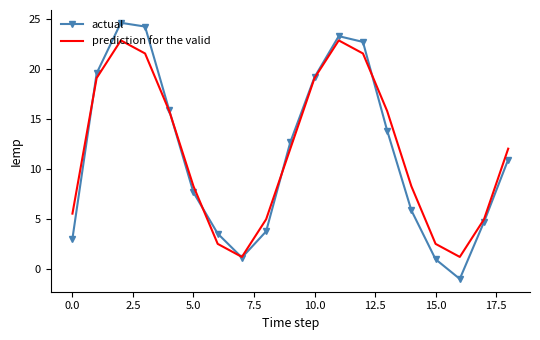

How many positive values does the actual series have?

18